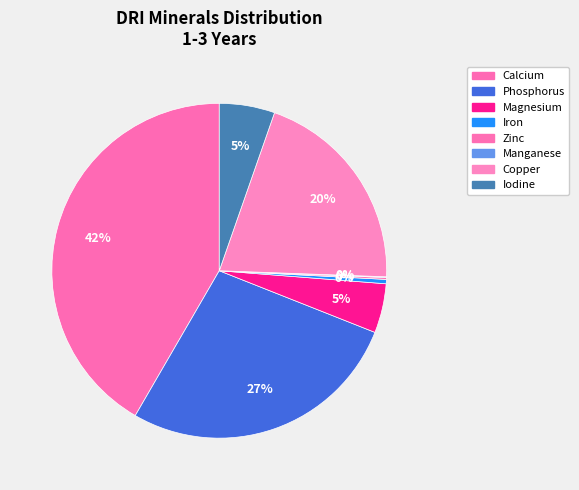

True or false: Manganese accounts for 15% of the total.

False